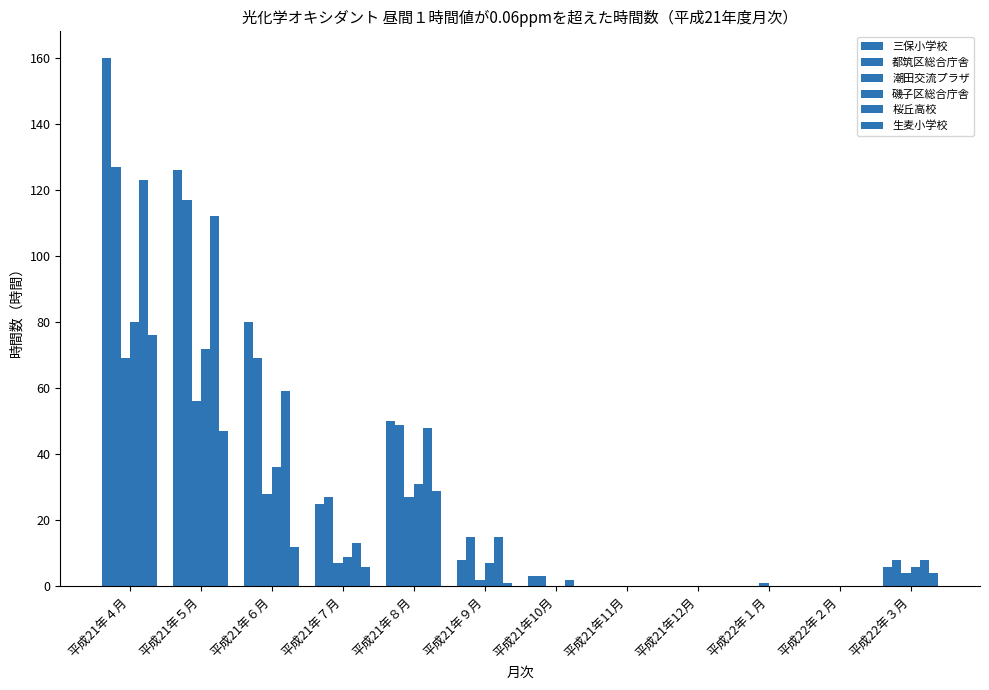

The value of 潮田交流プラザ at 平成21年11月 is 30. True or false?

False